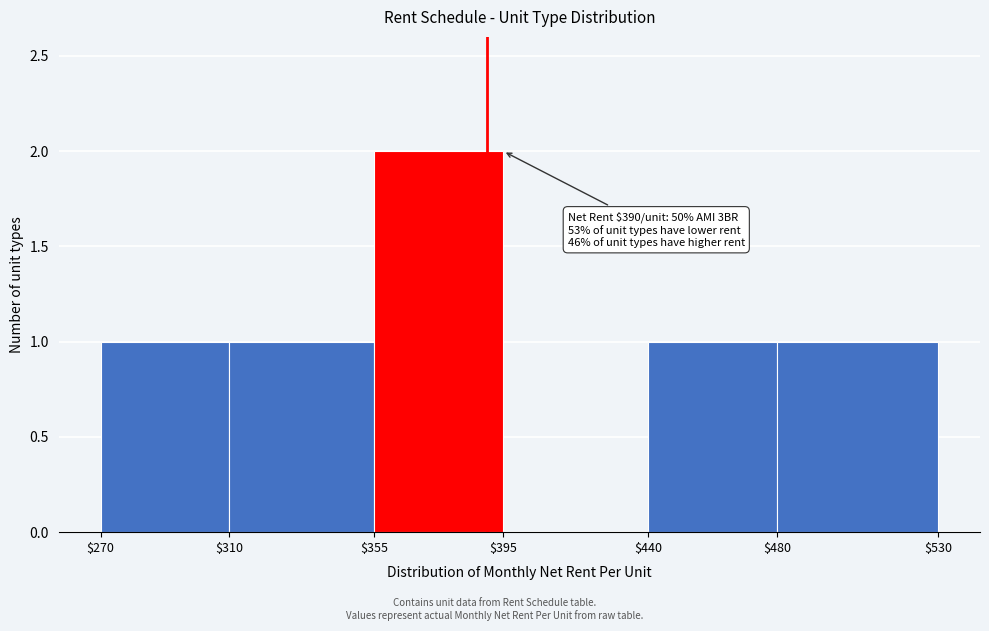

Over which range of the x-axis is the bar tallest?

$355 to $395